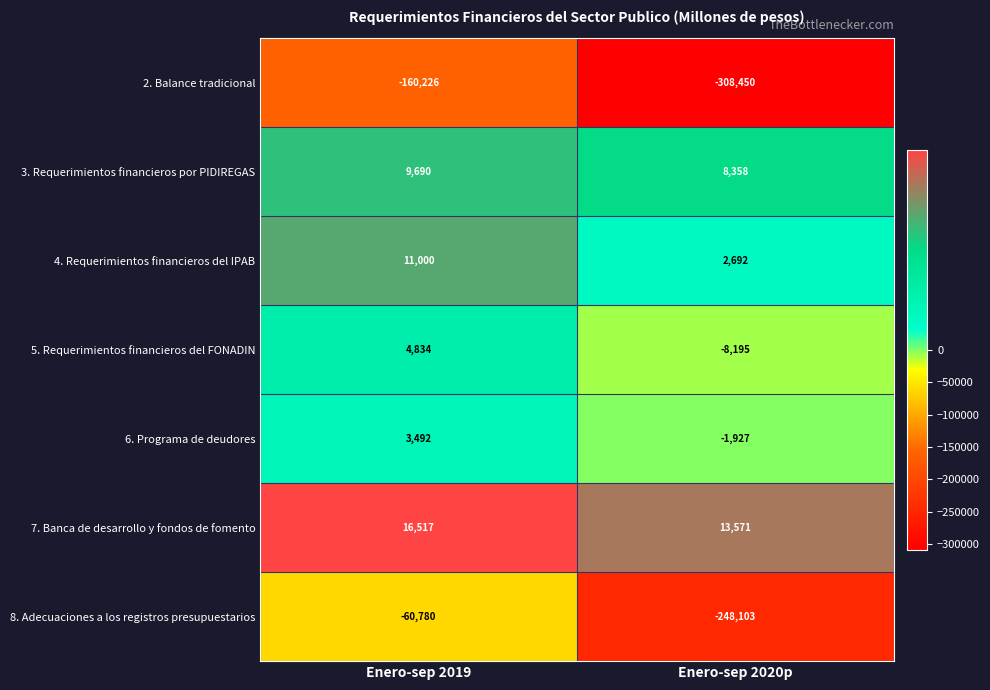

How many series are shown in this chart?

7